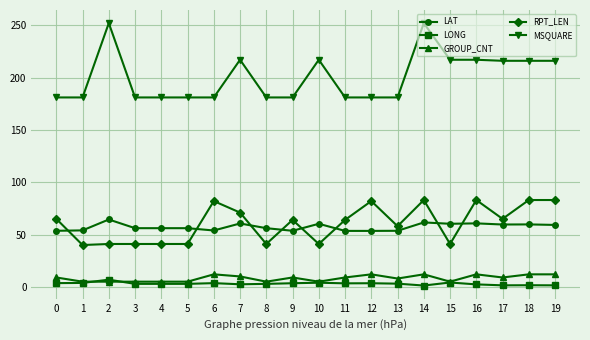

What is the difference between the maximum and minimum values in the LONG series?

5.6